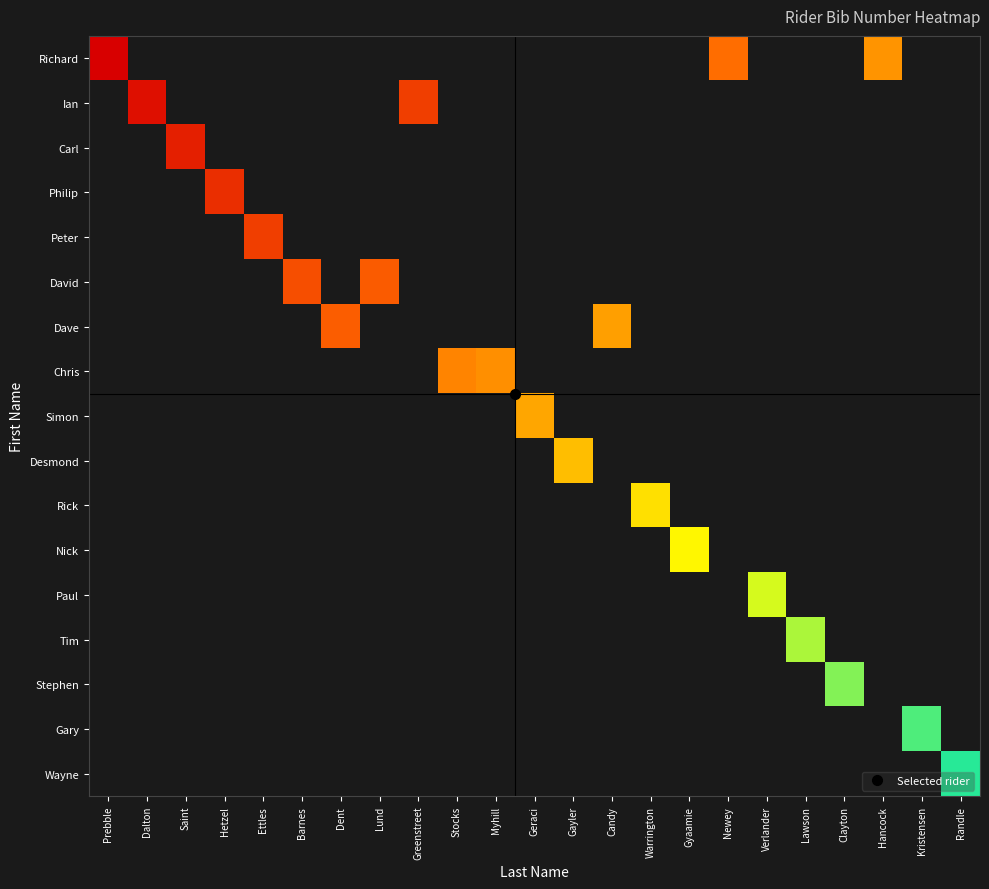

At which category does the chart reach its peak across all series?

Randle